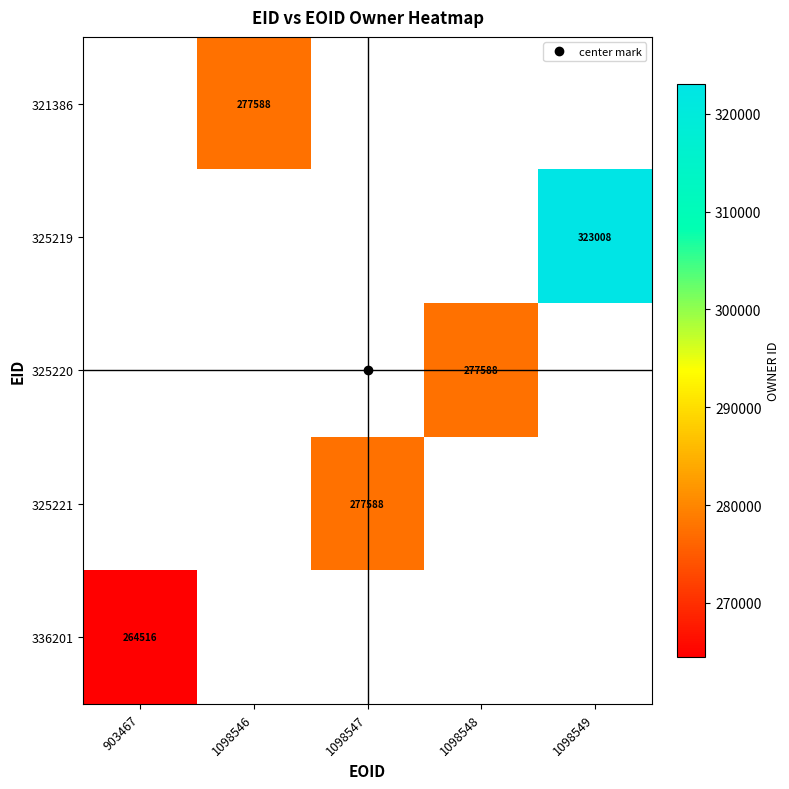

True or false: 325221 has a value of 0 at 903467.

True